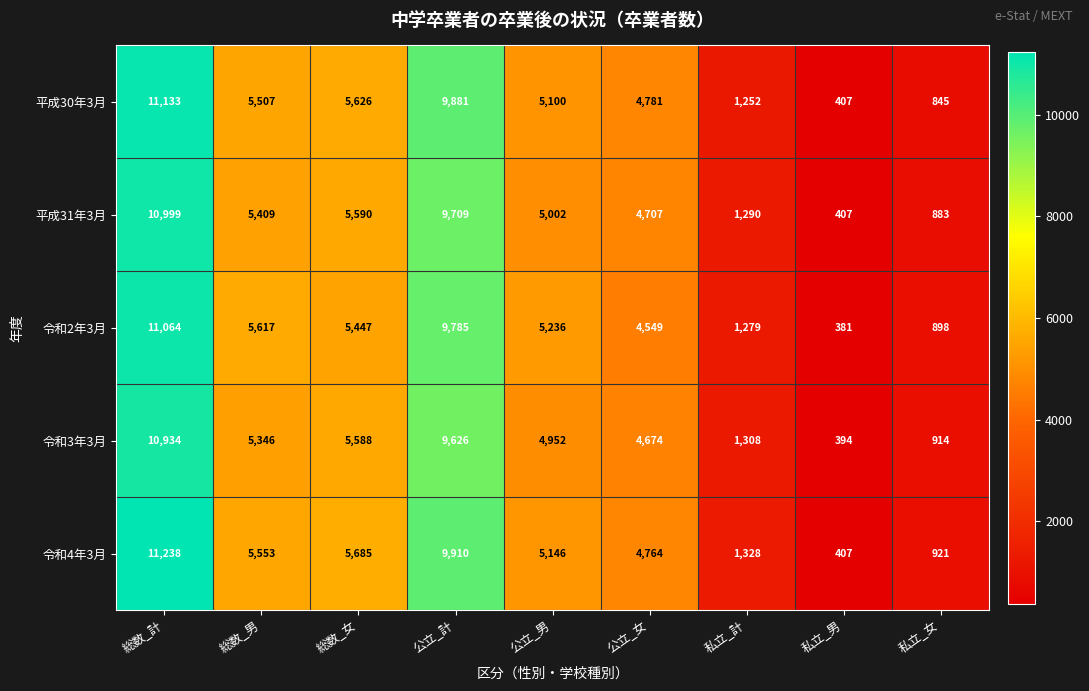

What is the maximum value shown in the chart?

11238